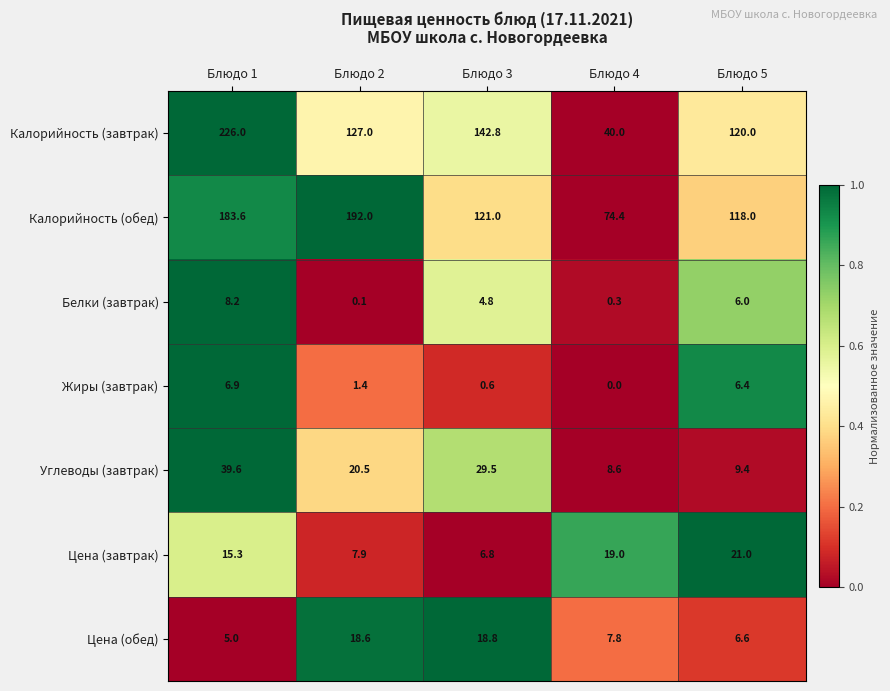

What is the highest value of the Цена (завтрак) series?

21.0